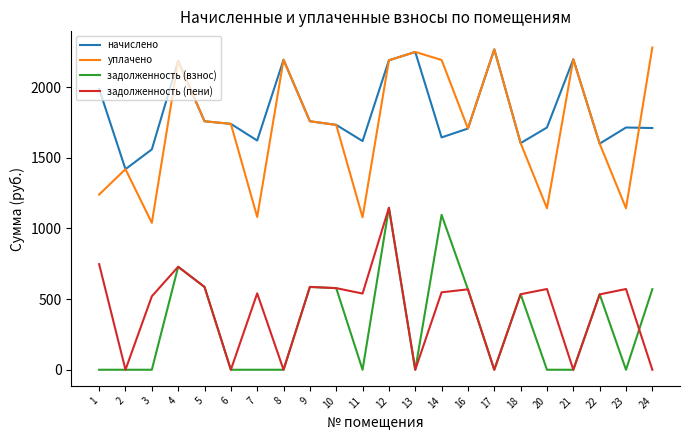

What is the total value across all series at 11?

3237.2